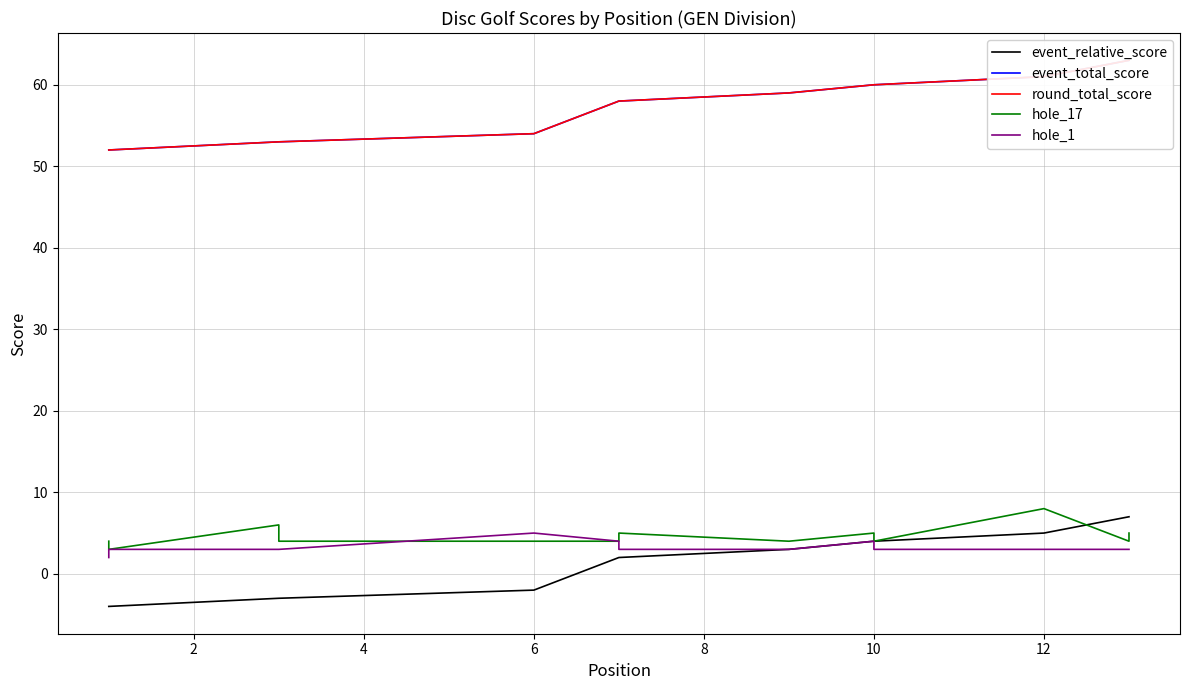

What is the sum of all round_total_score values?

799